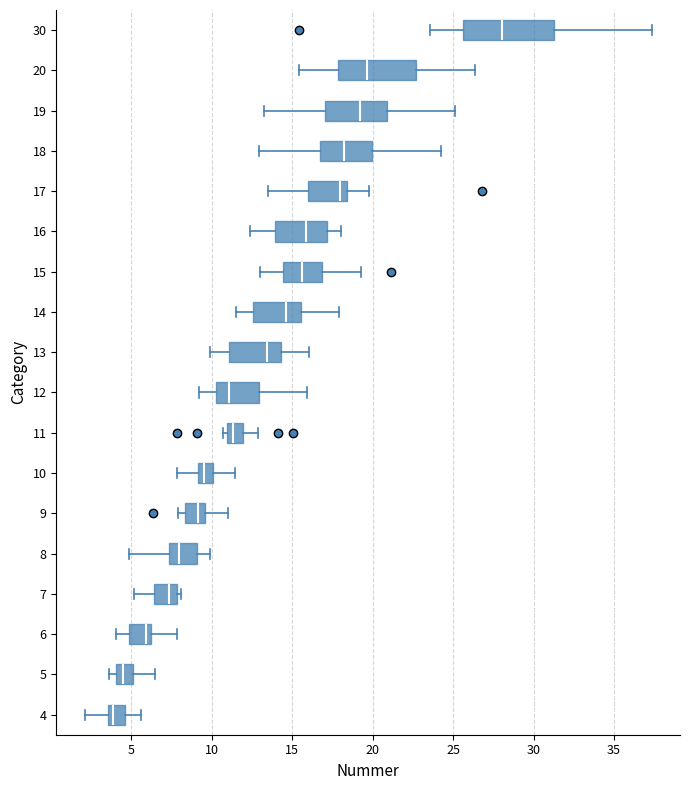

Where is the right edge of the box at y = 9 on the x-axis? The values are not printed on the chart, so give them approximately, as read against the axis.

9.5